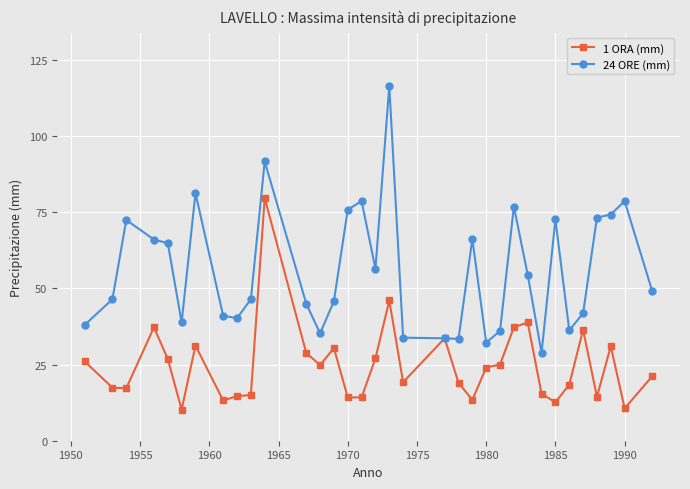

What are all the series names shown in the legend?

1 ORA (mm), 24 ORE (mm)